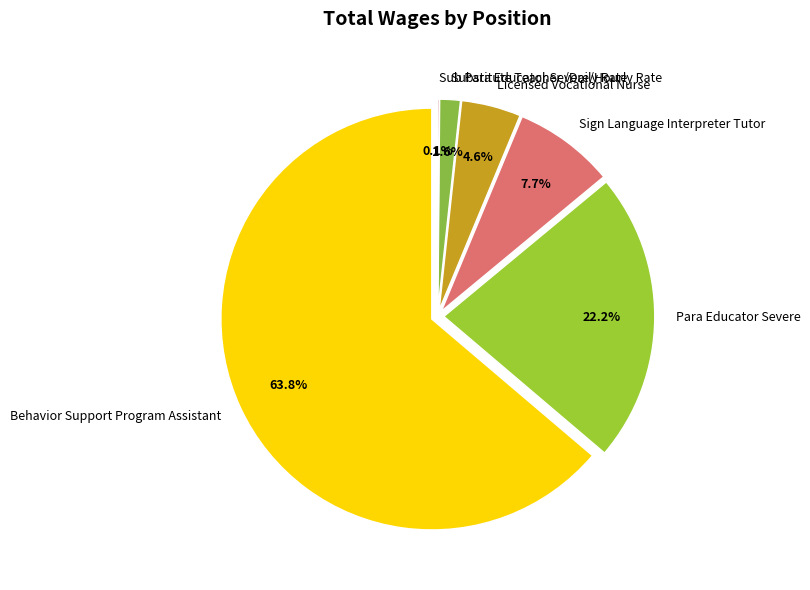

Which slice represents more than half of the pie?

Behavior Support Program Assistant